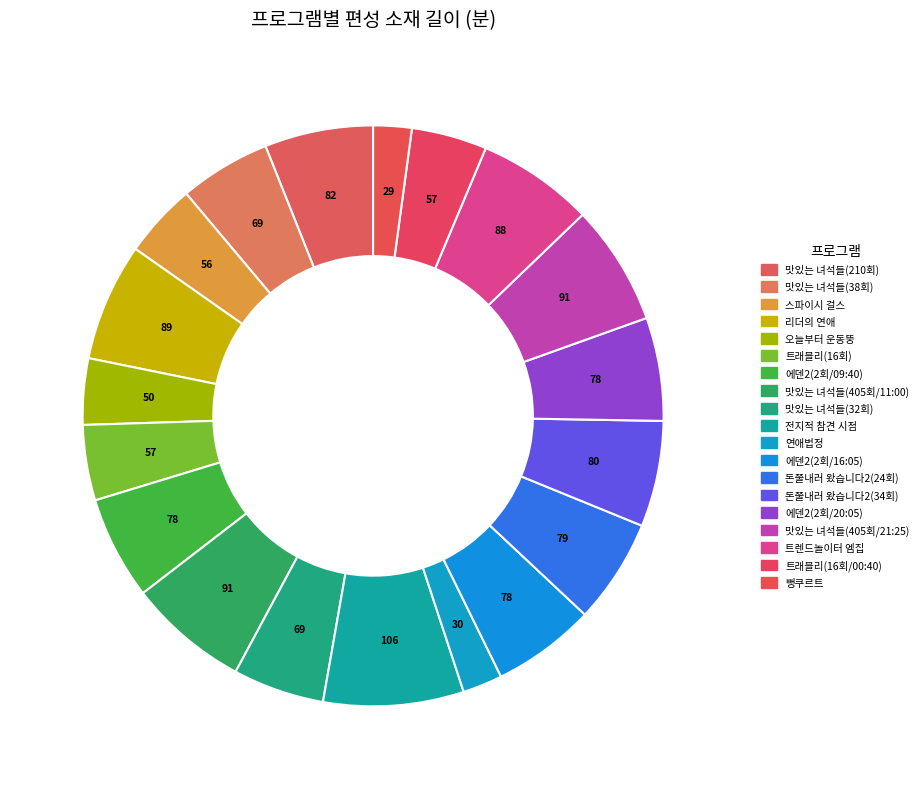

Count the number of slices in the pie.

19